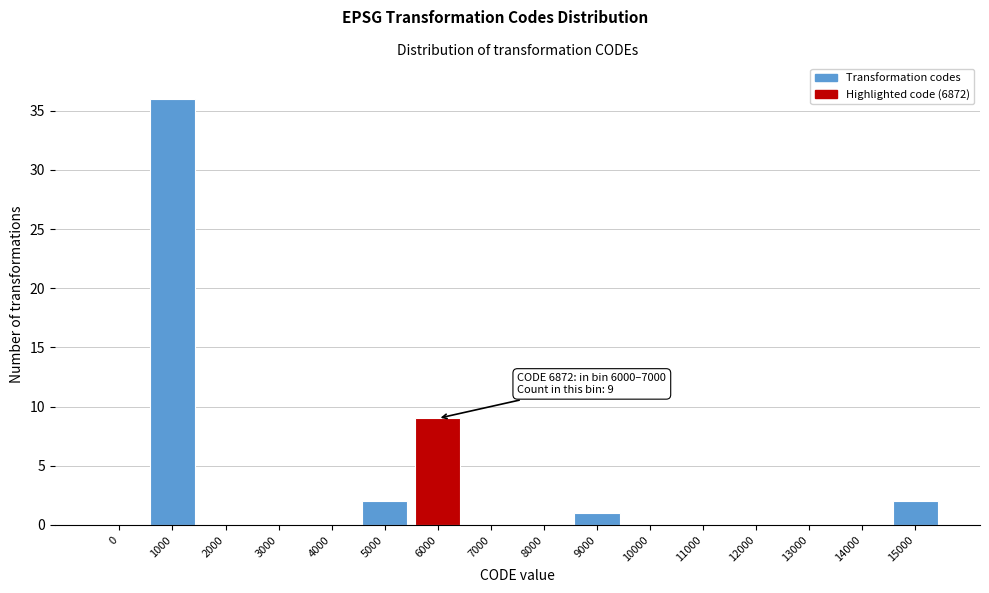

Reading left to right, what are all the values shown in this chart?

0=0	1000=36	2000=0	3000=0	4000=0	5000=2	6000=9	7000=0	8000=0	9000=1	10000=0	11000=0	12000=0	13000=0	14000=0	15000=2